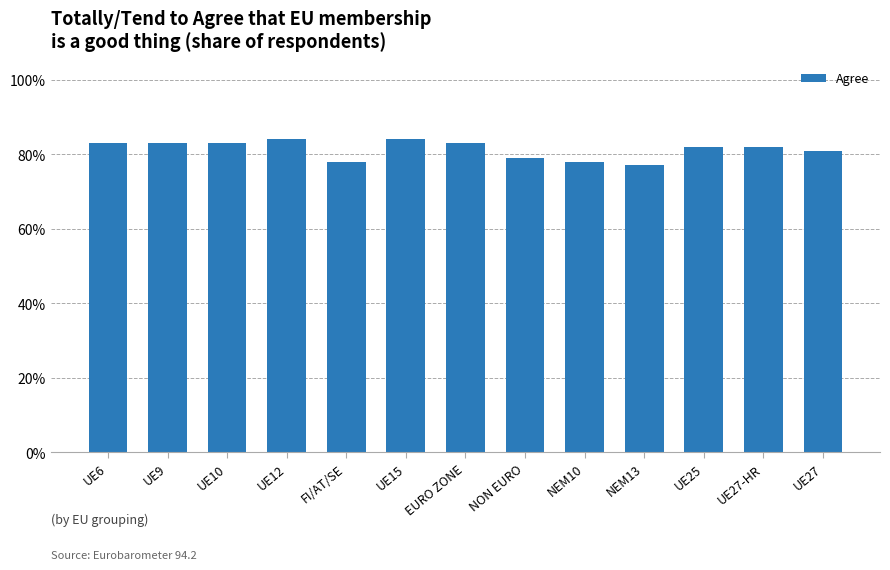

Does the chart contain any negative values?

No